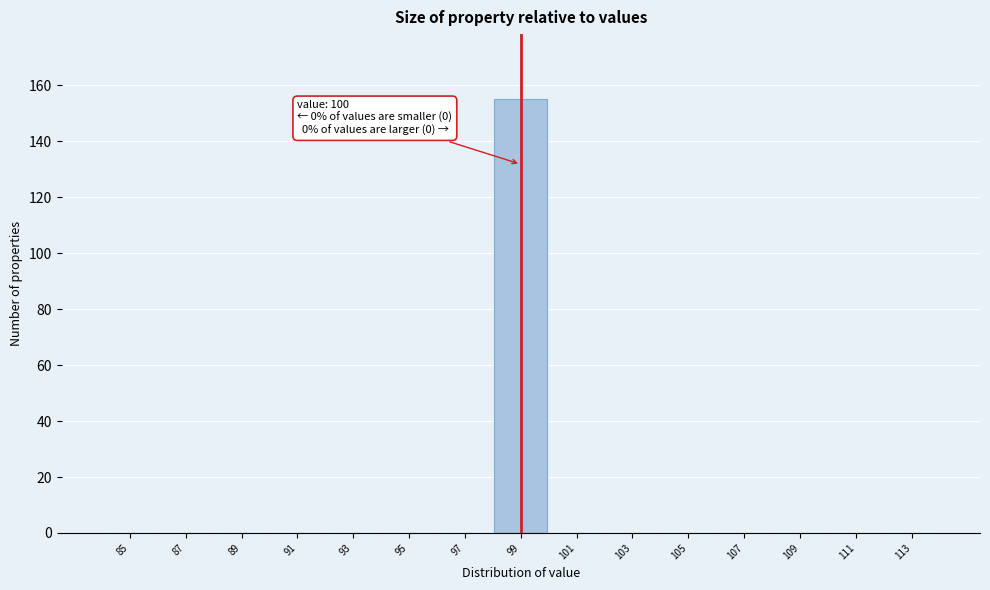

Reading right to left, list all the values displayed in this chart.

113=0	111=0	109=0	107=0	105=0	103=0	101=0	99=155	97=0	95=0	93=0	91=0	89=0	87=0	85=0